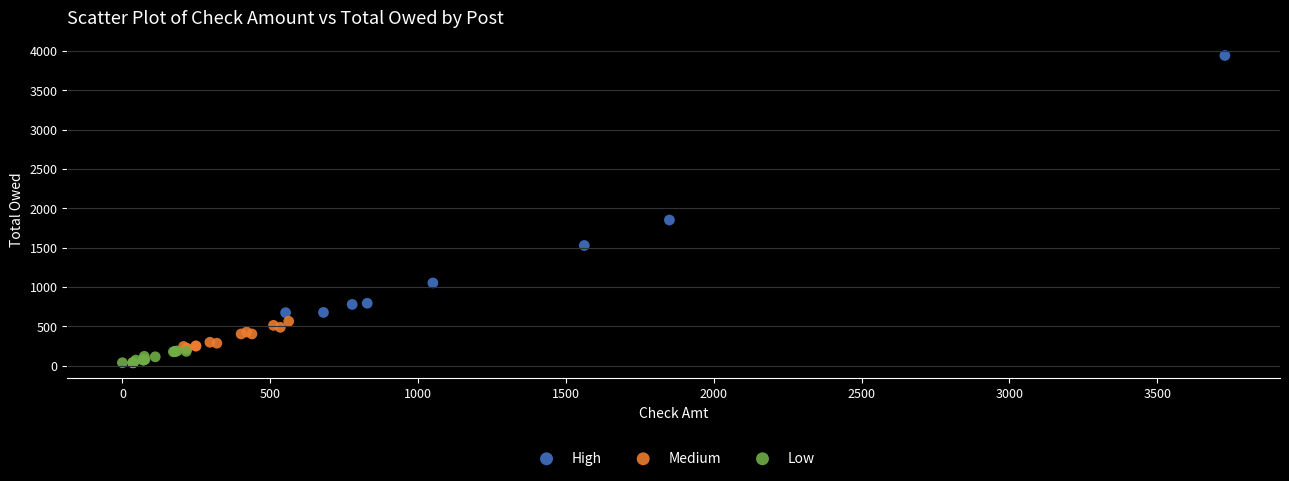

Which series contains the highest Y value?

High